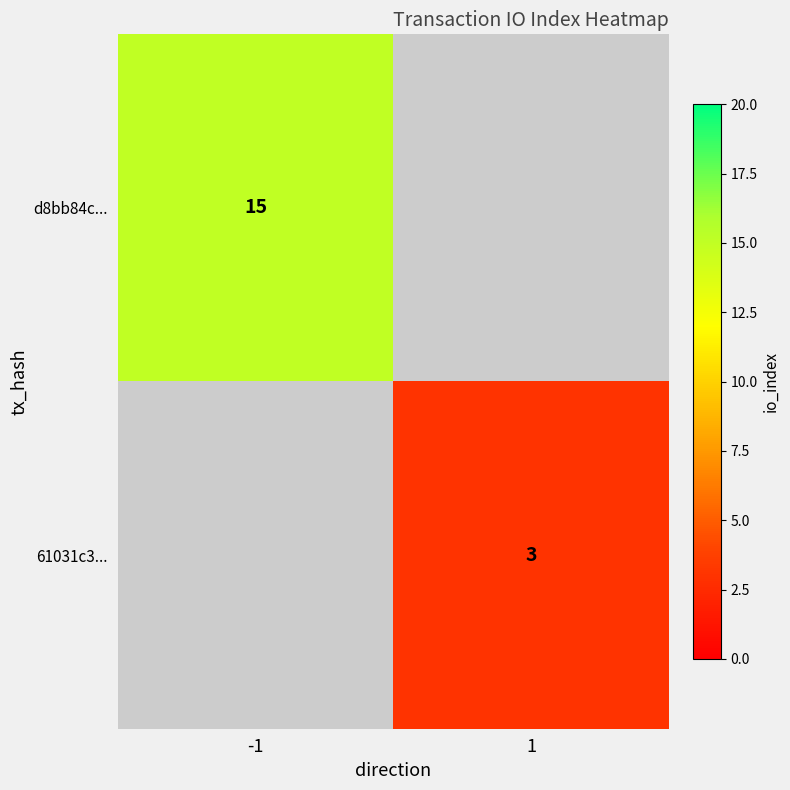

How many data points does each series have?

2